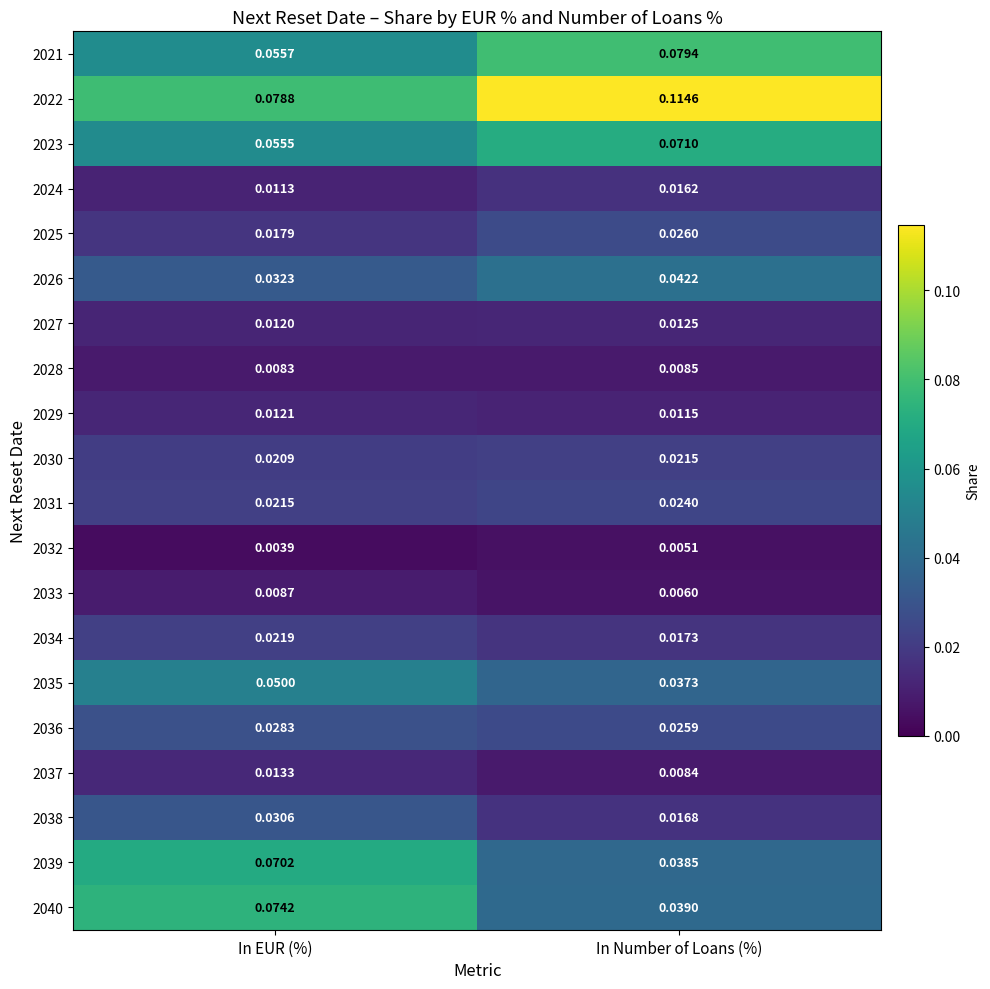

Where is 2025 nearest to the value 0?

In EUR (%)